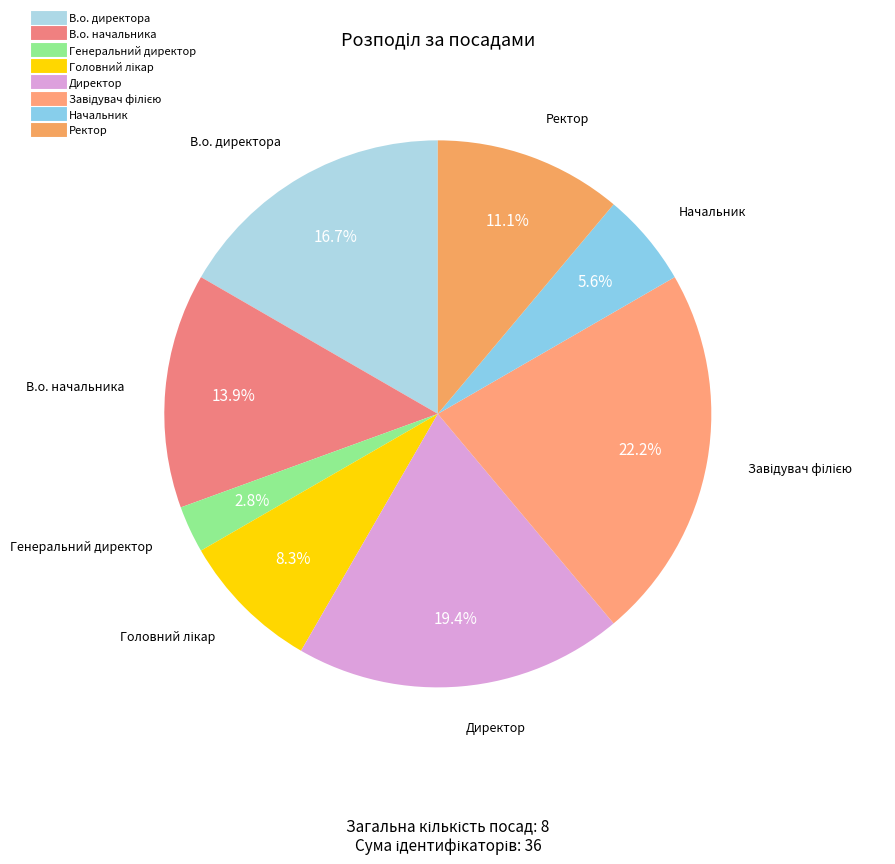

Approximately how many times larger is the value at Начальник compared to В.о. директора?

0.3